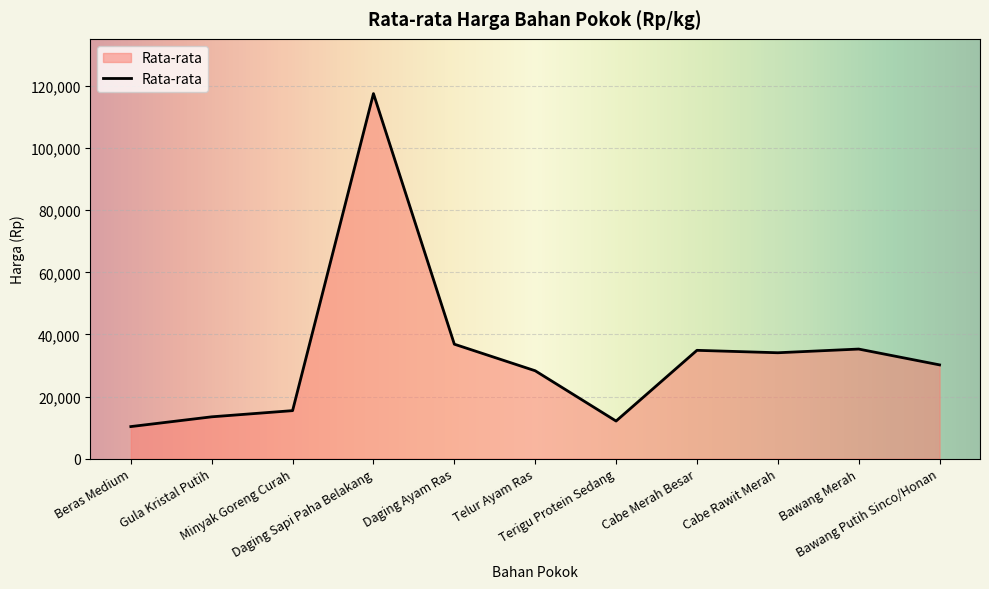

What is the greatest value displayed?

117556